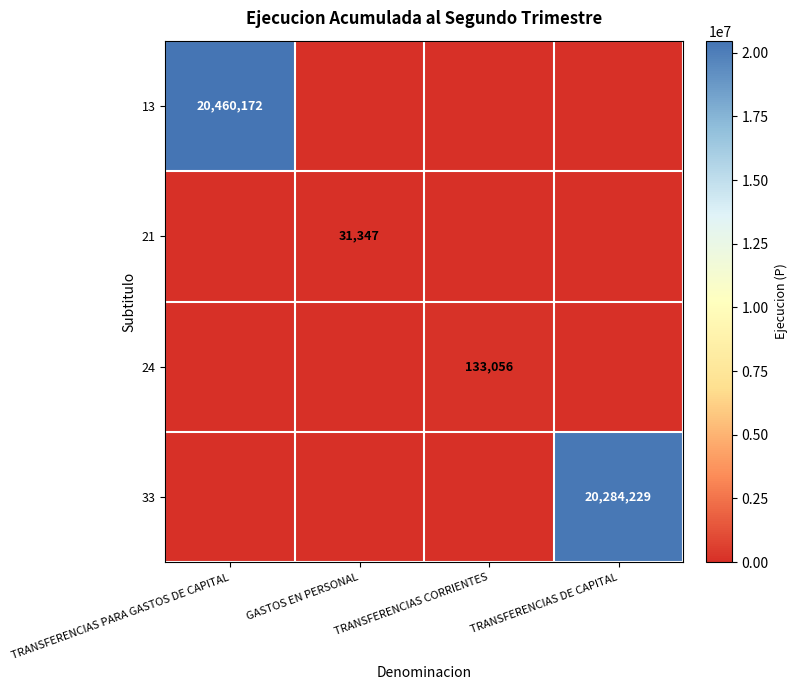

Is it true that 21 equals 48448 at GASTOS EN PERSONAL?

False